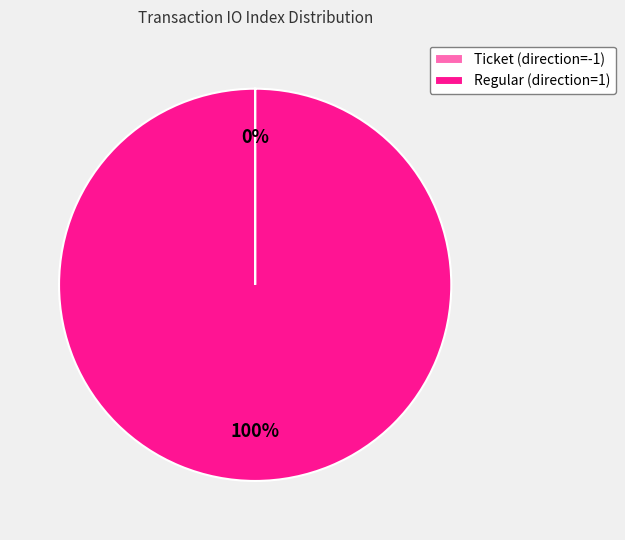

Is it true that Regular (direction=1) is 100% of the pie?

True